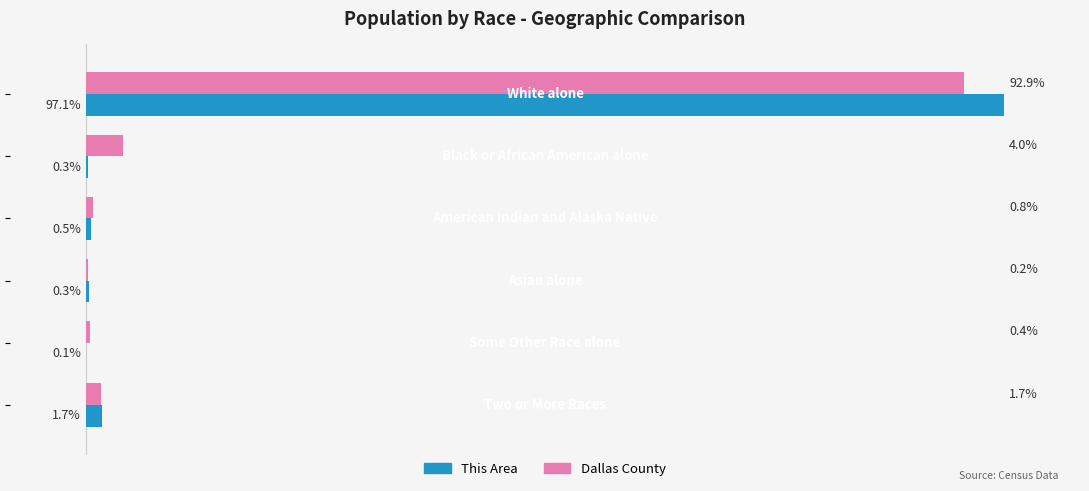

Where is This Area nearest to the value 48?

5